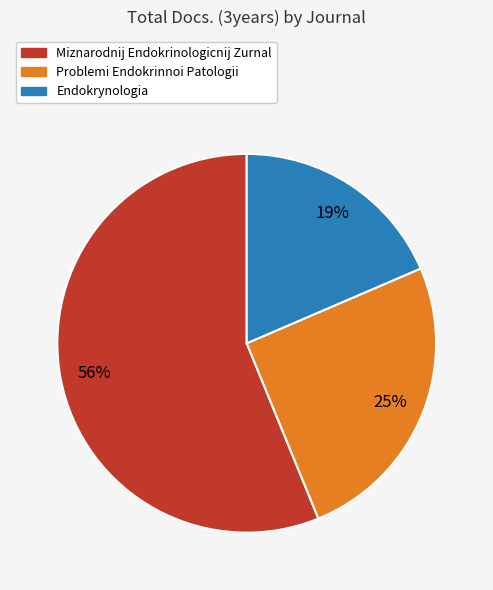

How many segments does this pie chart have?

3